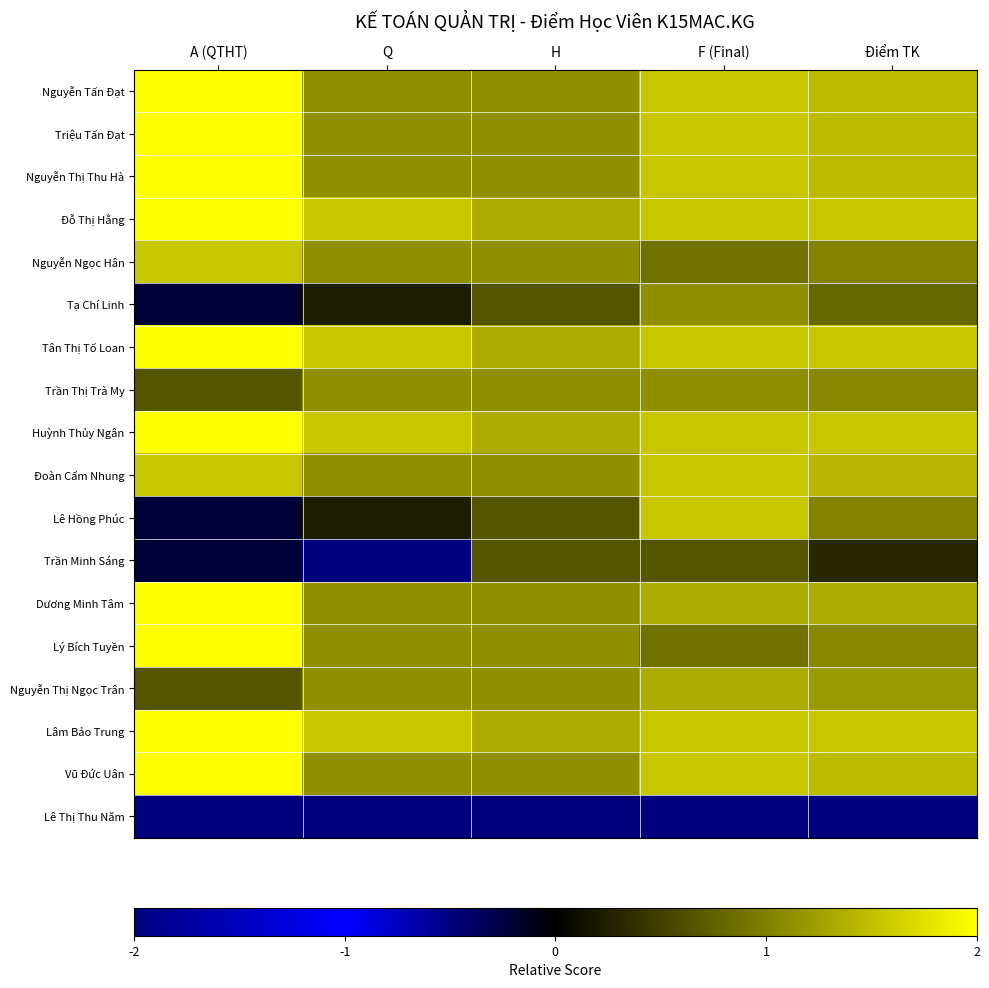

Which category has the highest value across all series?

A (QTHT)